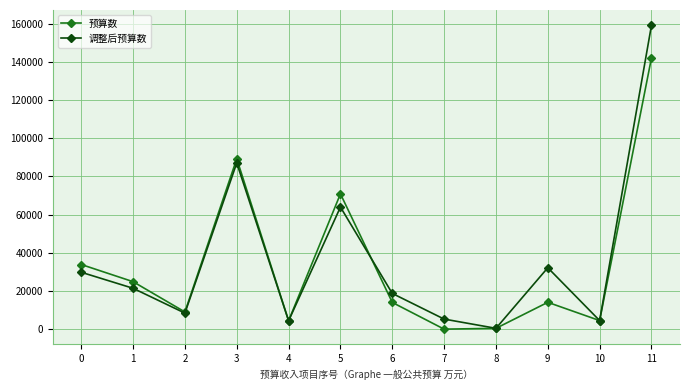

At which category is the sum across all series the highest?

11